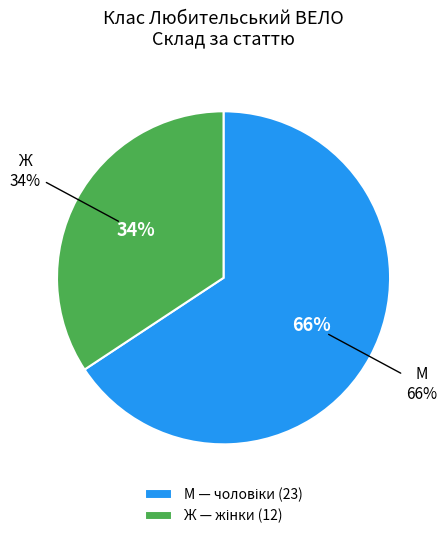

What is the total percentage of М and Ж?

100.0%